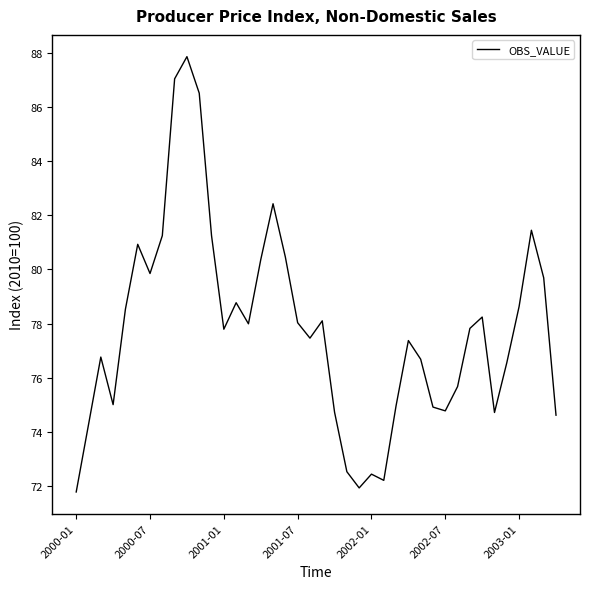

What is the smallest value displayed?

71.8